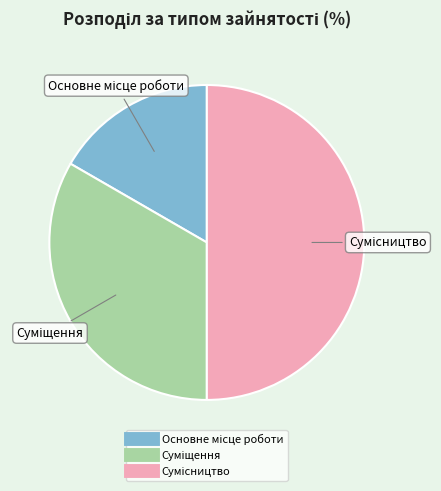

Count the number of slices in the pie.

3